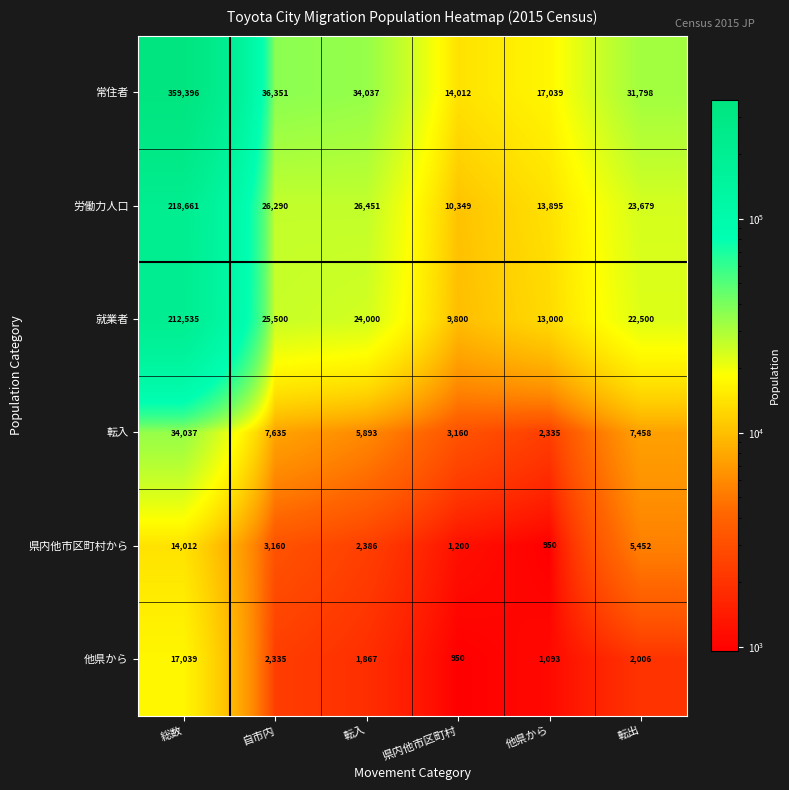

At how many categories does at least one series exceed 275452?

1